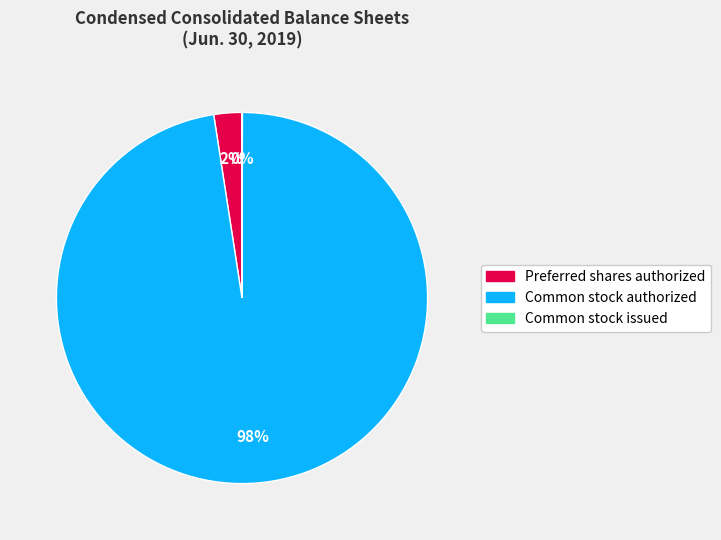

Do Common stock authorized and Preferred shares authorized together represent more than half of the pie?

Yes